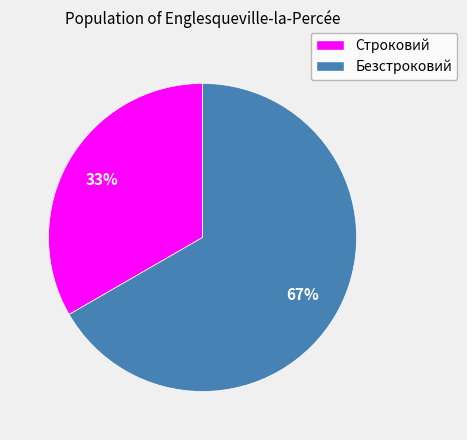

Which category accounts for the majority?

Безстроковий